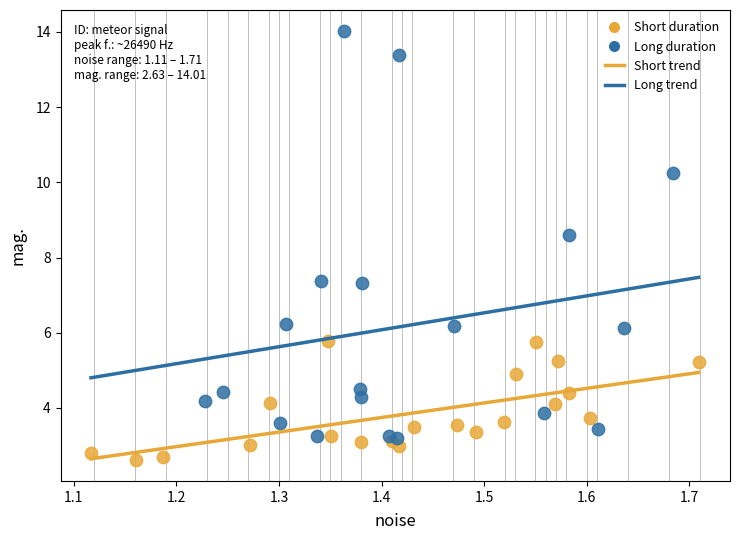

Which series has the widest spread of Y values?

Long duration